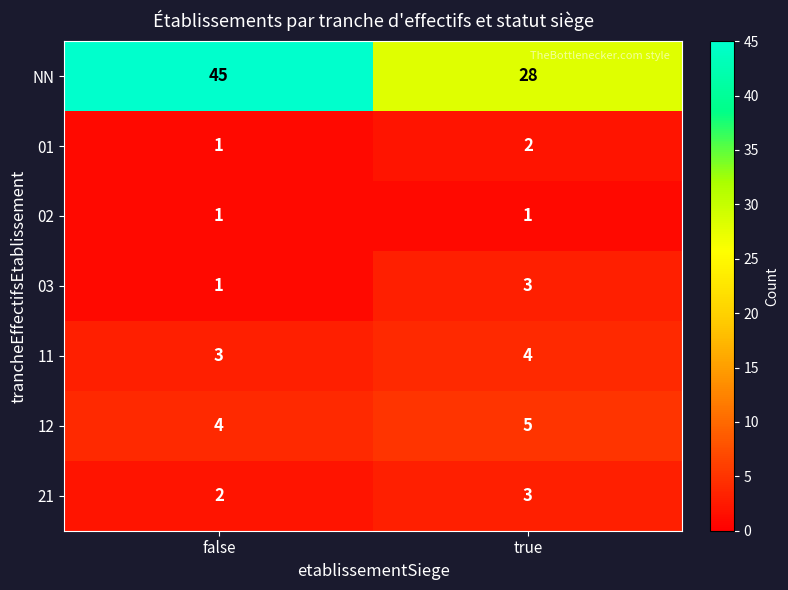

What is the greatest value displayed?

45